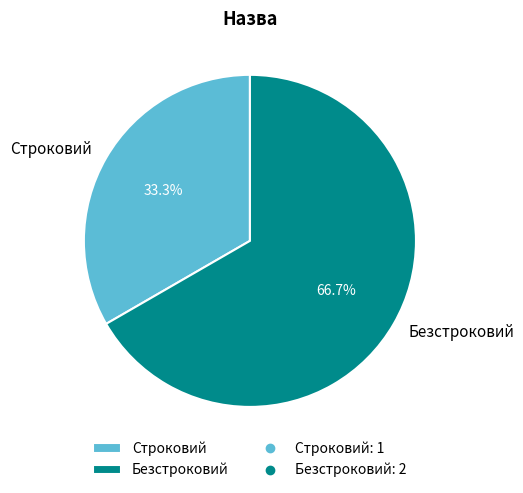

To the nearest percent, what portion does Строковий represent?

33%